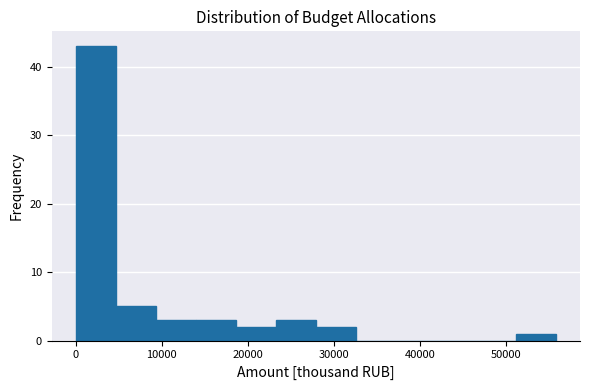

What is the height of the bar covering 28000 to 33000 on the x-axis? Neither the bar edges nor the heights are printed on the chart, so give them approximately, as read against the axes.

2